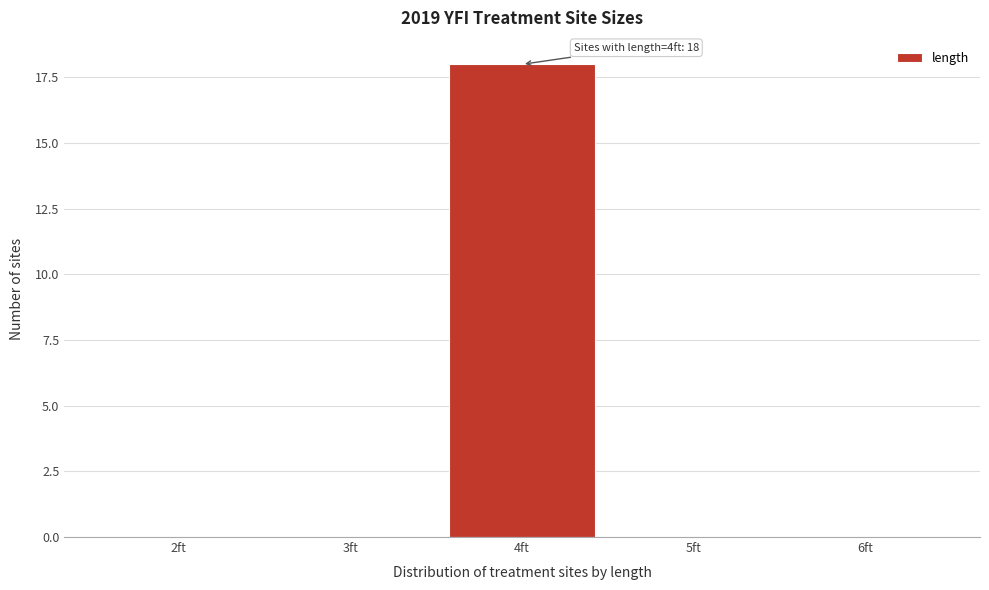

Reading left to right, extract all data points from this chart.

2ft=0	3ft=0	4ft=18	5ft=0	6ft=0